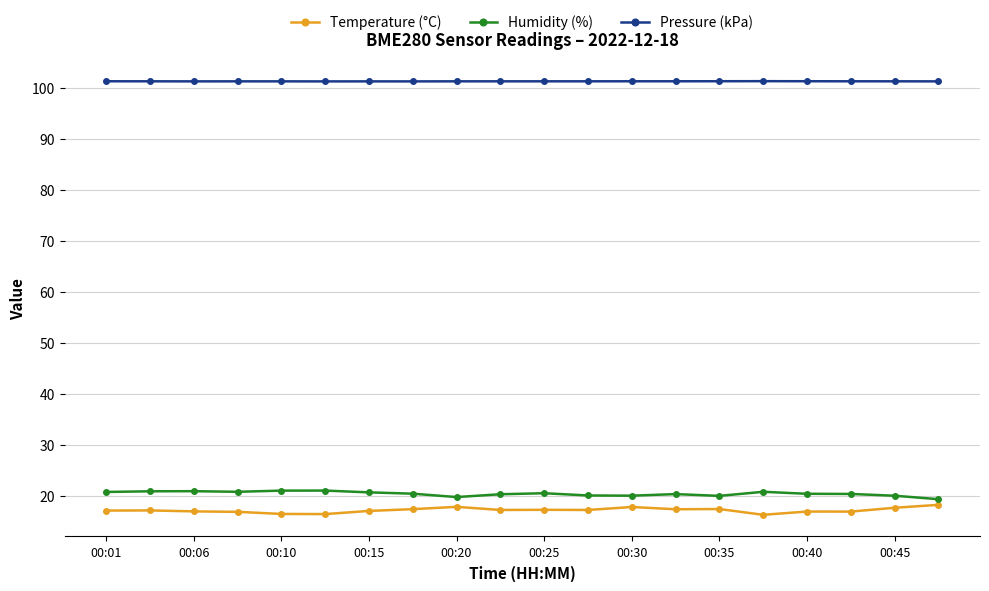

True or false: Temperature (°C) and Pressure (kPa) cross at least once.

False